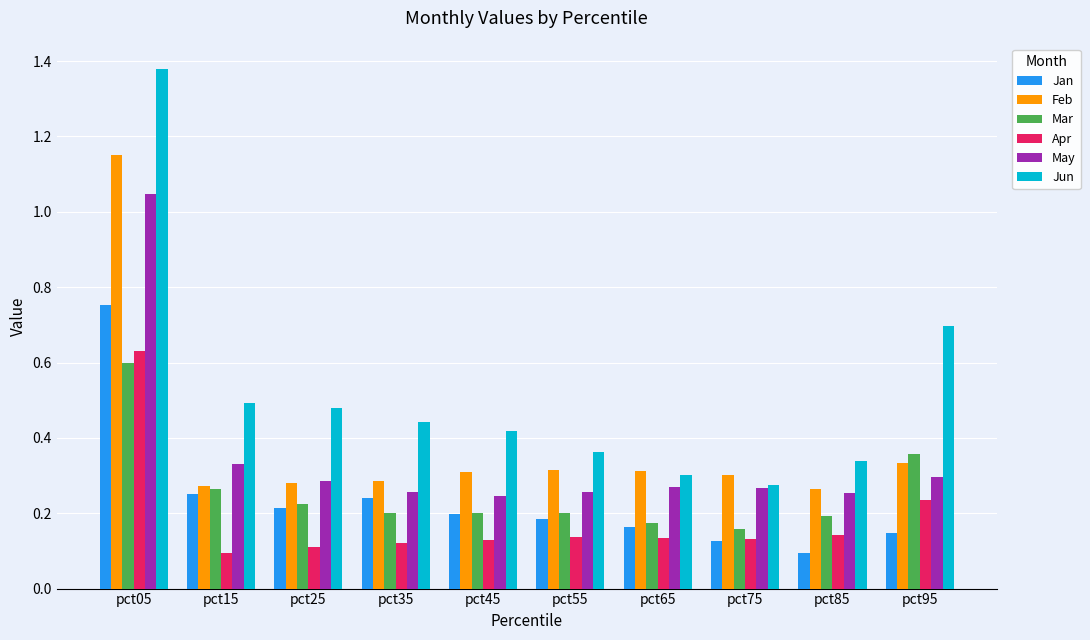

How many series are shown in this chart?

6